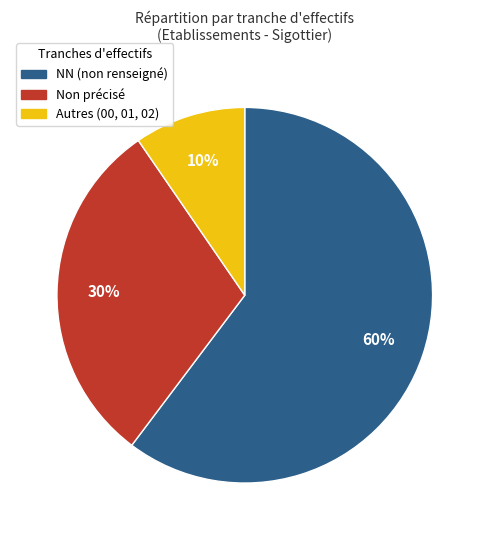

To the nearest percent, what is the average slice percentage?

33%